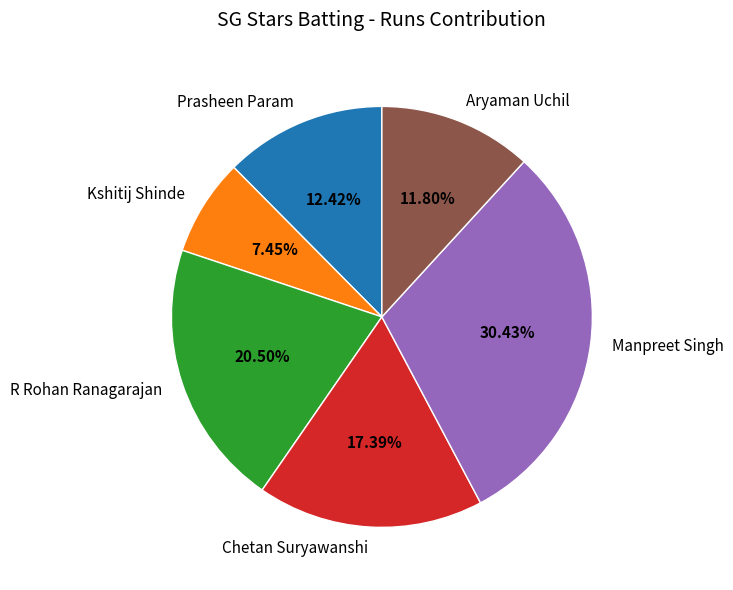

Count the number of slices in the pie.

6